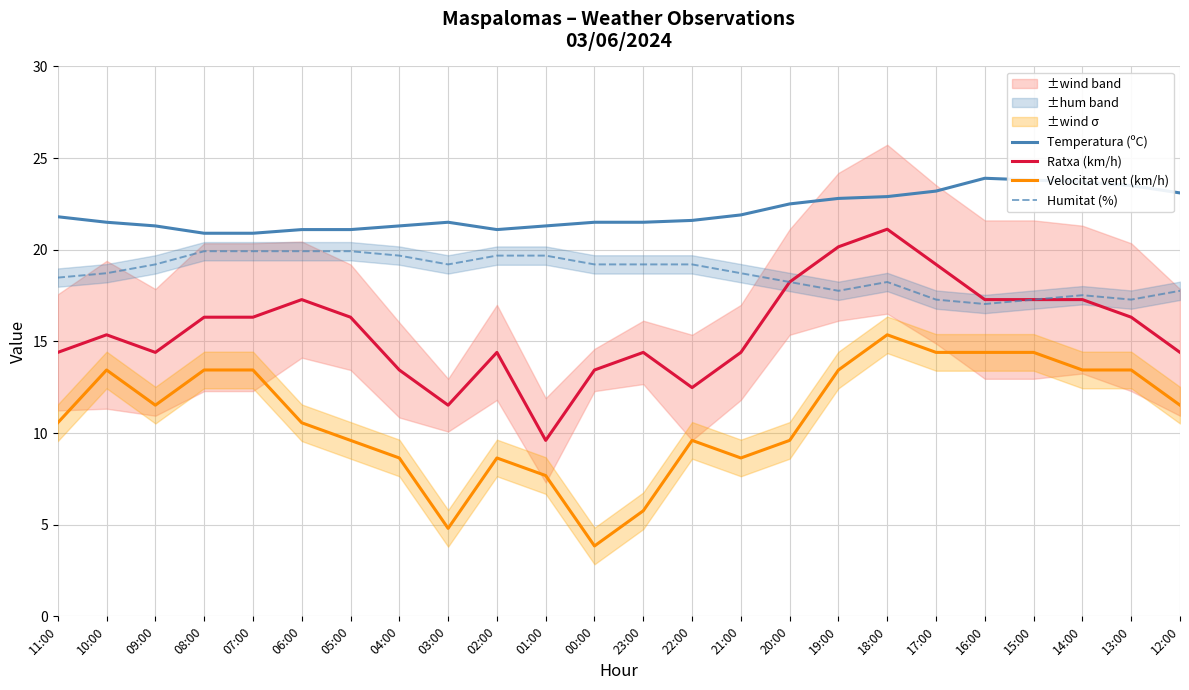

What is the minimum value shown in the chart?

3.8